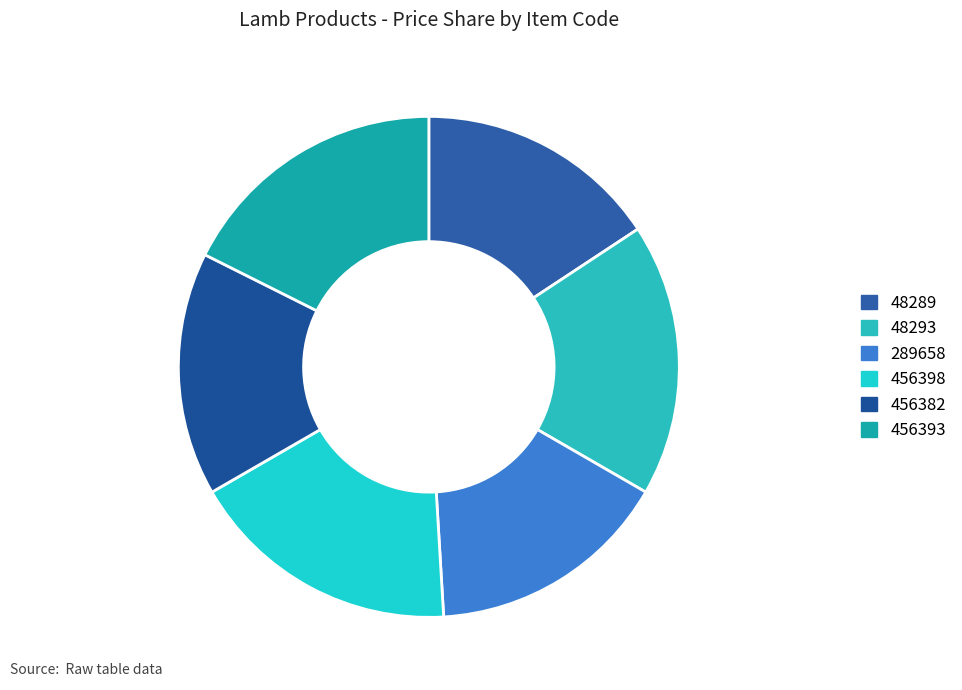

The 48289 slice represents 16% of the pie. True or false?

True